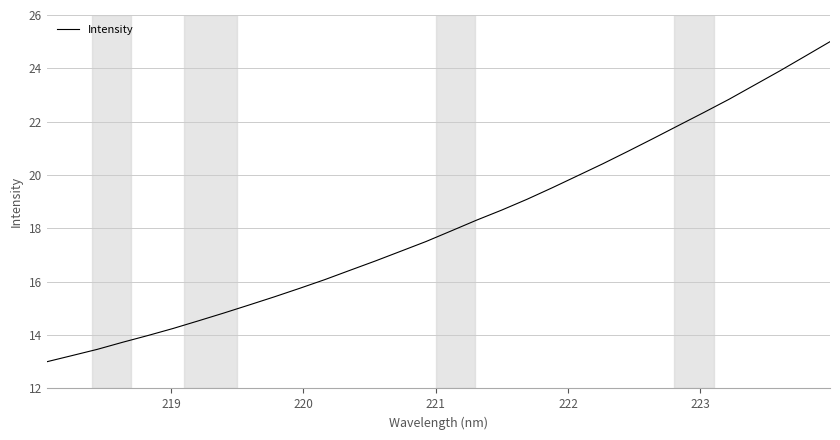

What is the maximum value shown in the chart?

25.0